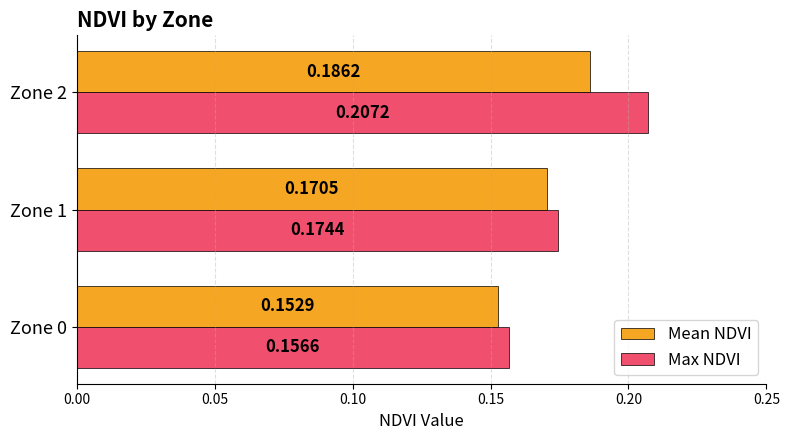

What is the total value across all series at Zone 0?

0.3